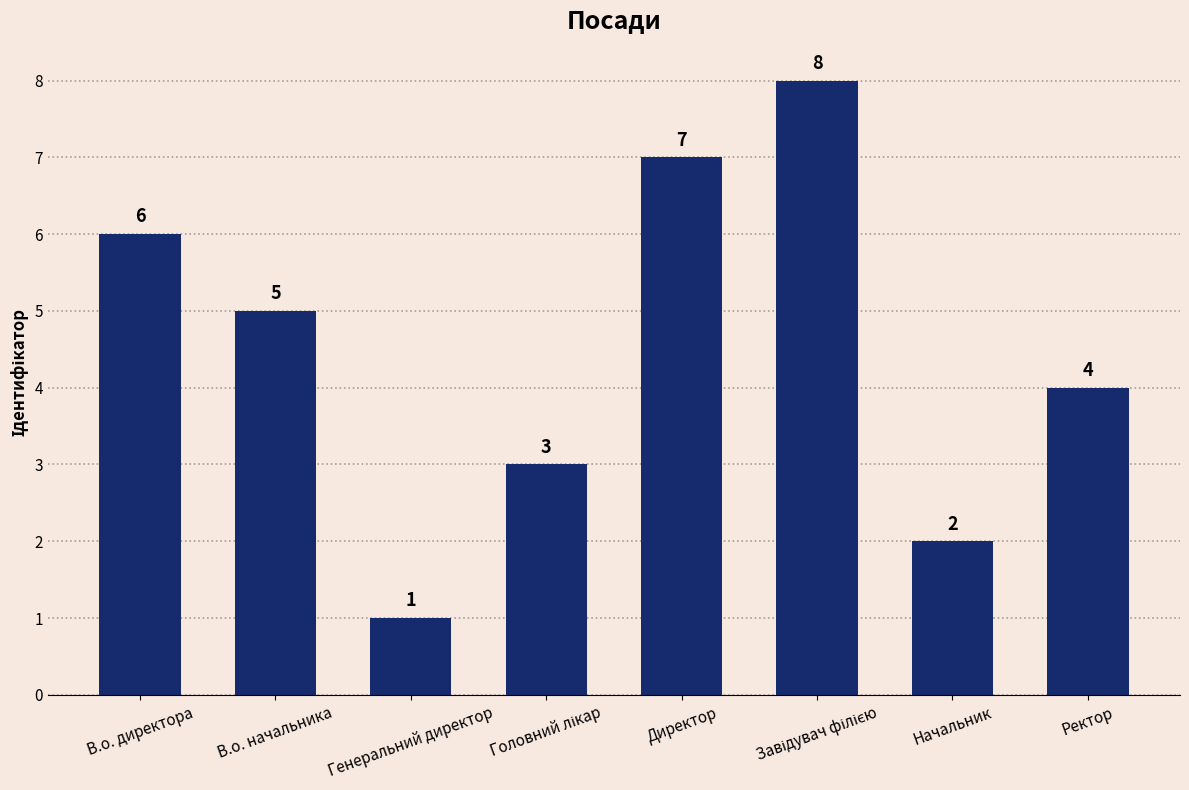

Count the number of categories in the chart.

8